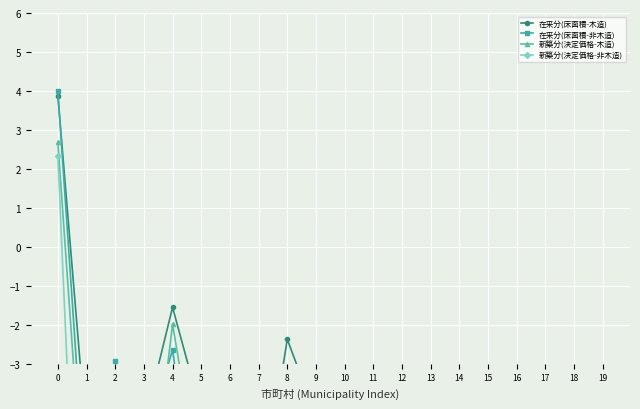

What is the approximate value of 在来分(床面積-非木造) at 3?

-5.1